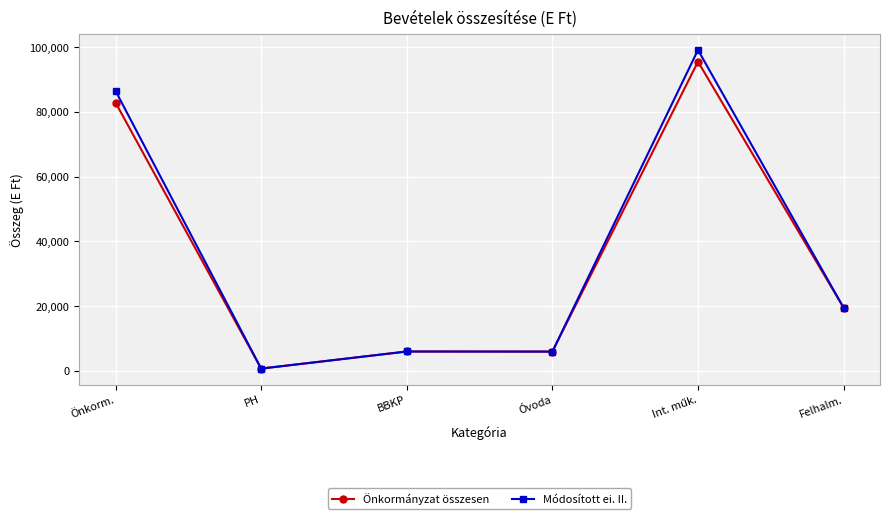

At how many categories does at least one series exceed 78535?

2